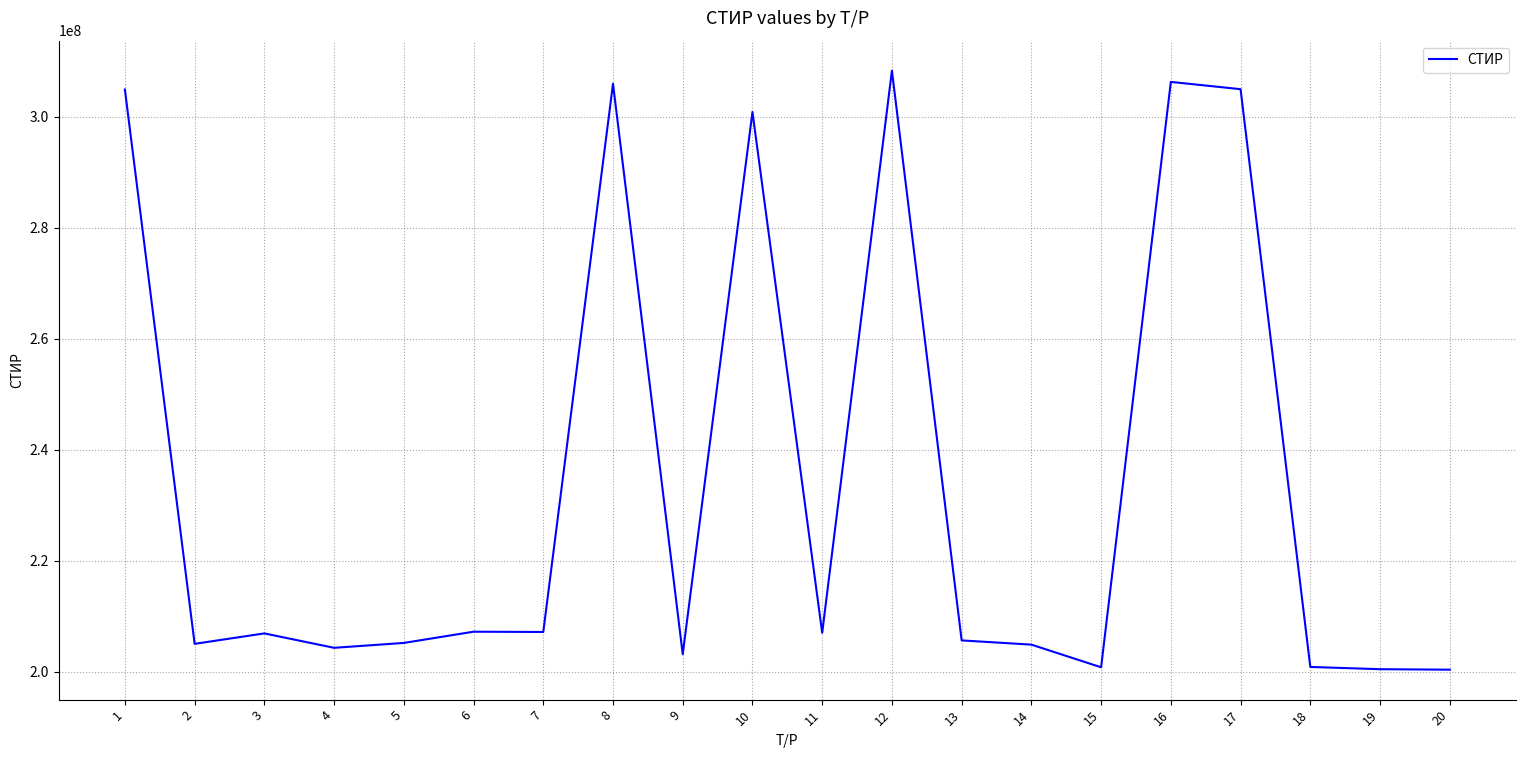

What is the greatest value displayed?

308278240